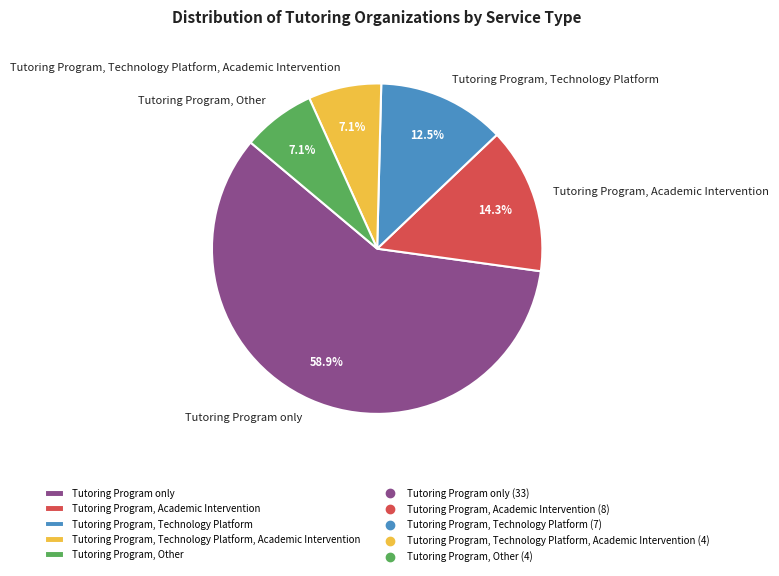

To the nearest percent, what is the average slice percentage?

20%